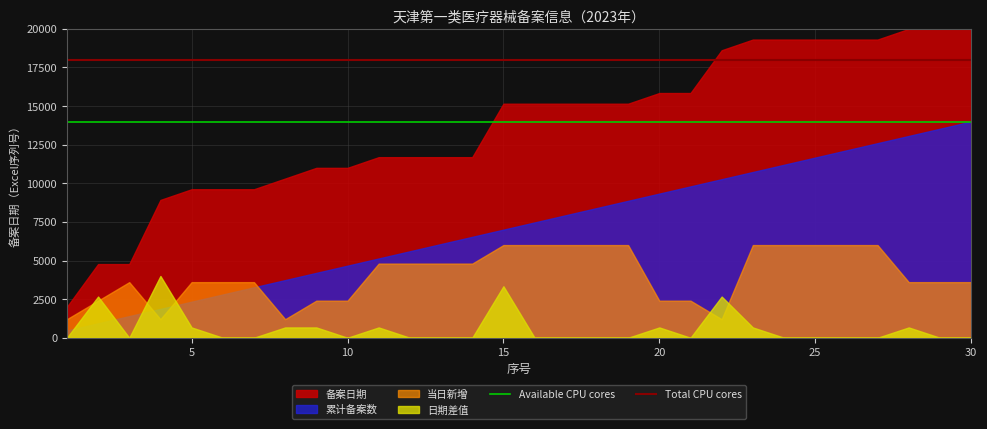

What is the greatest value displayed?

20000.0